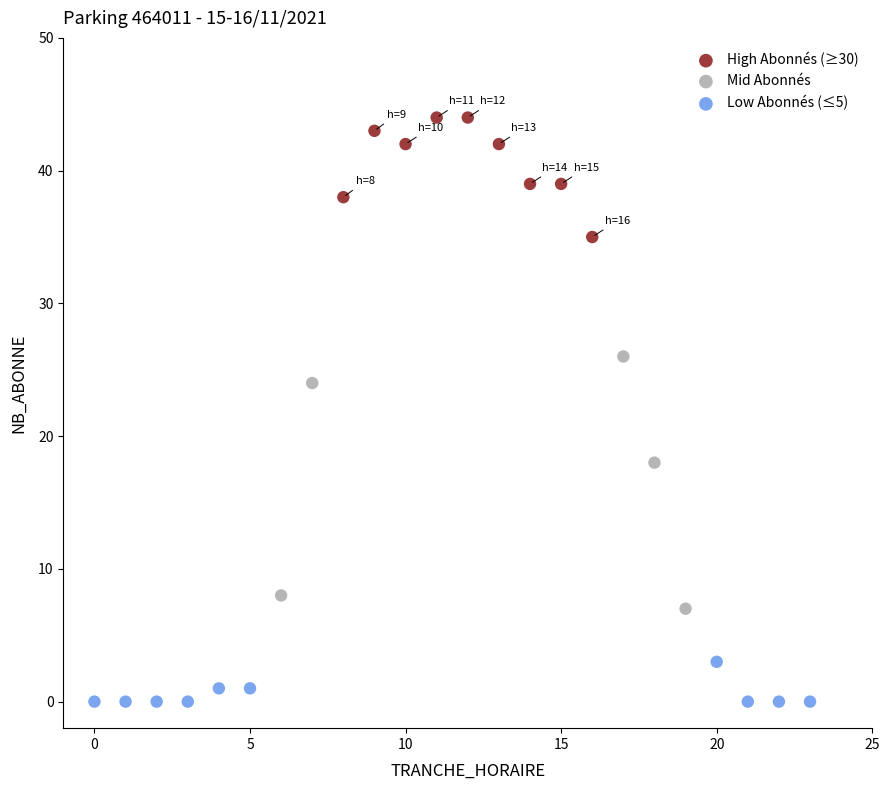

What are all the series names shown in the legend?

High Abonnés (≥30), Mid Abonnés, Low Abonnés (≤5)